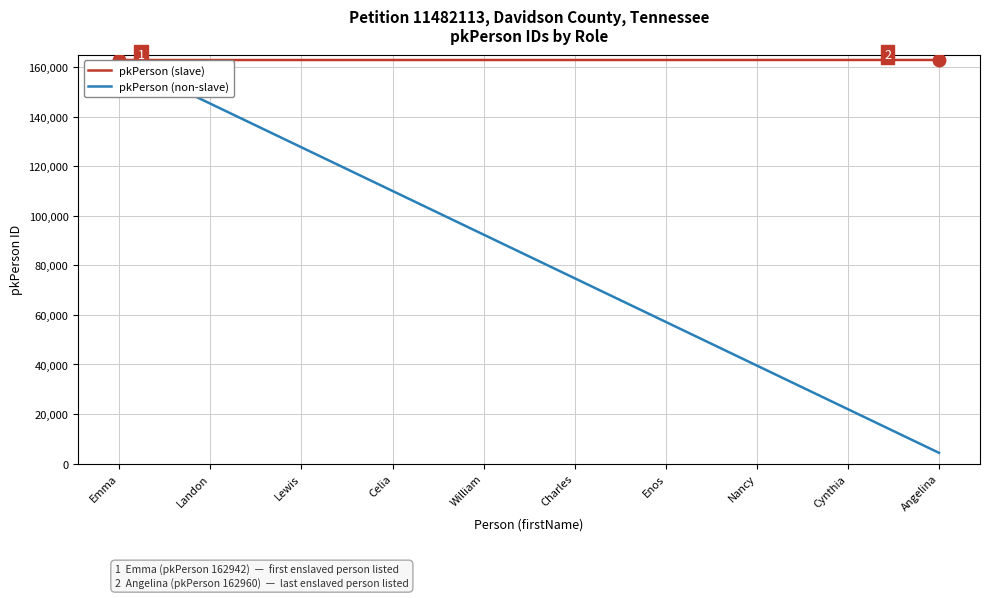

What is the difference between the second highest and minimum values?

17